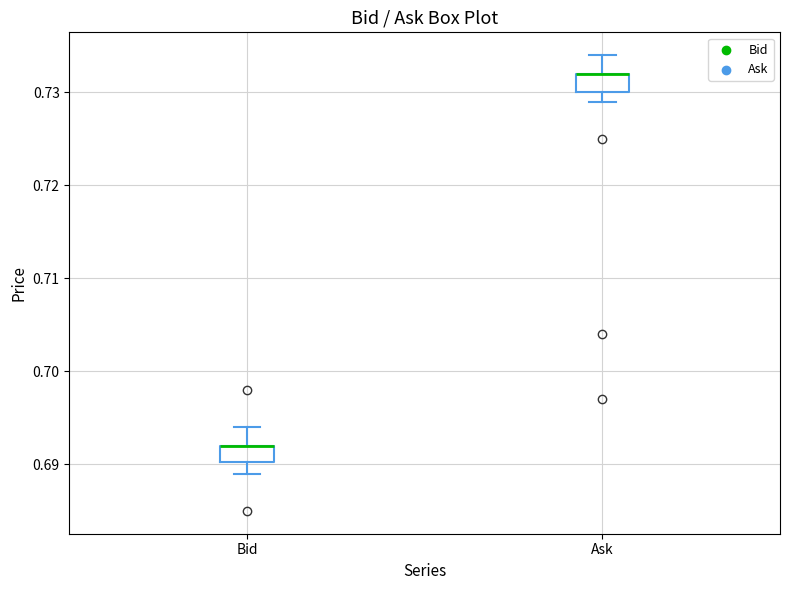

Reading left to right, read every box against the y-axis: the position of its median line, the range the box covers, and the ends of its whiskers. The values are not printed on the chart, so give them approximately, as read against the axis.

Bid: median 0.692 (drawn on the box's upper edge), box 0.690 to 0.692, whiskers 0.689 to 0.694
Ask: median 0.732 (drawn on the box's upper edge), box 0.730 to 0.732, whiskers 0.729 to 0.734